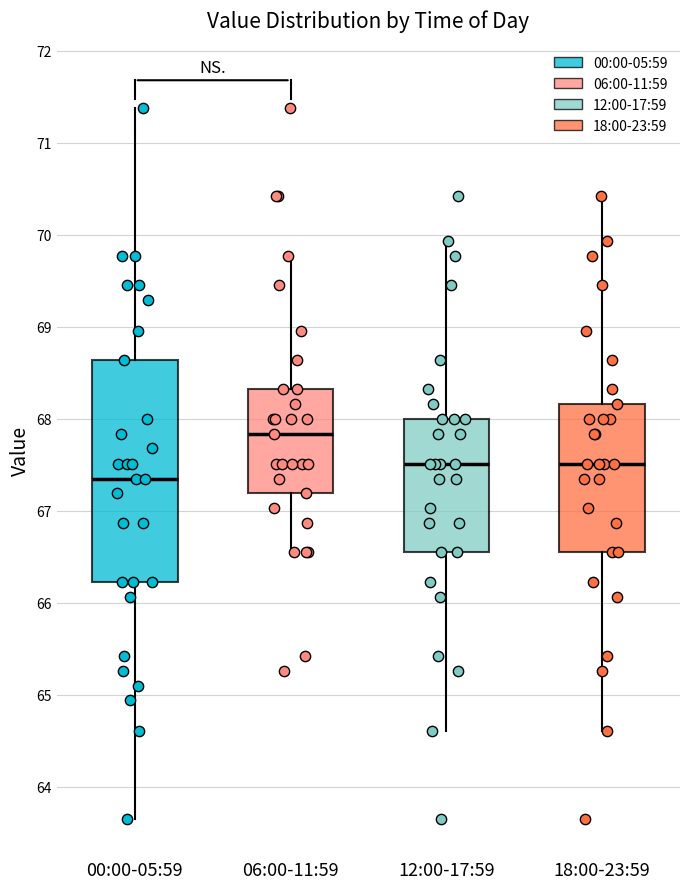

Where is the lower edge of the box for 12:00-17:59 on the y-axis? The values are not printed on the chart, so give them approximately, as read against the axis.

66.6